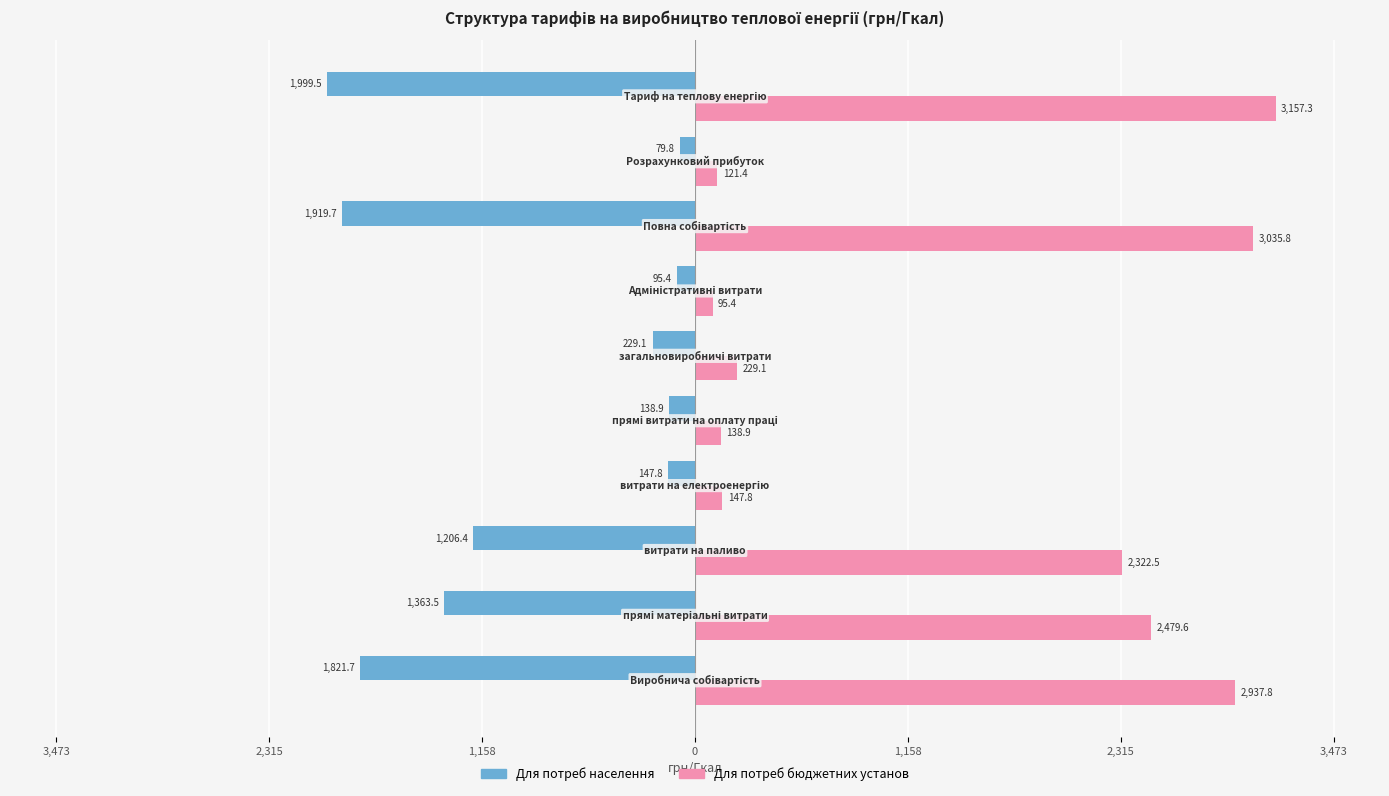

What are all the series names shown in the legend?

Для потреб населення, Для потреб бюджетних установ